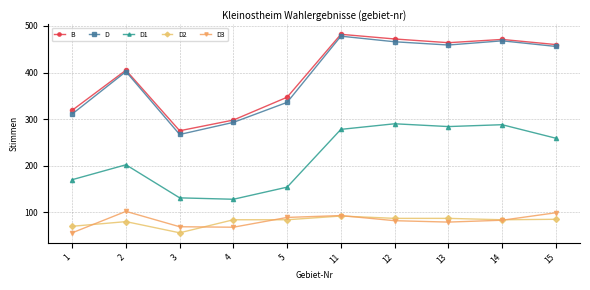

Is this an area chart (filled region under the line)?

No